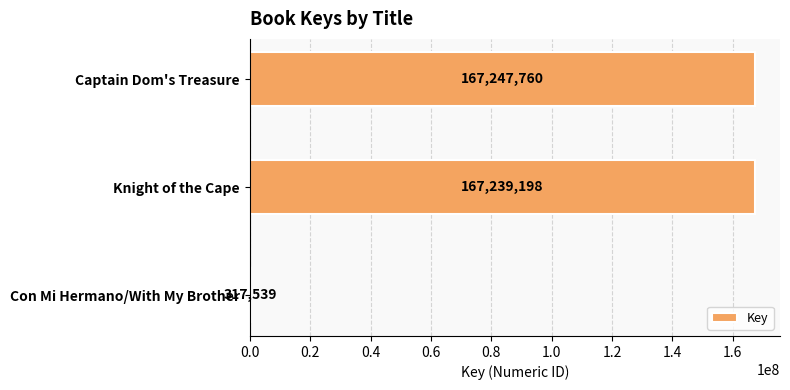

Reading top to bottom, extract all data points from this chart.

Captain Dom's Treasure=167247760	Knight of the Cape=167239198	Con Mi Hermano/With My Brother=317539